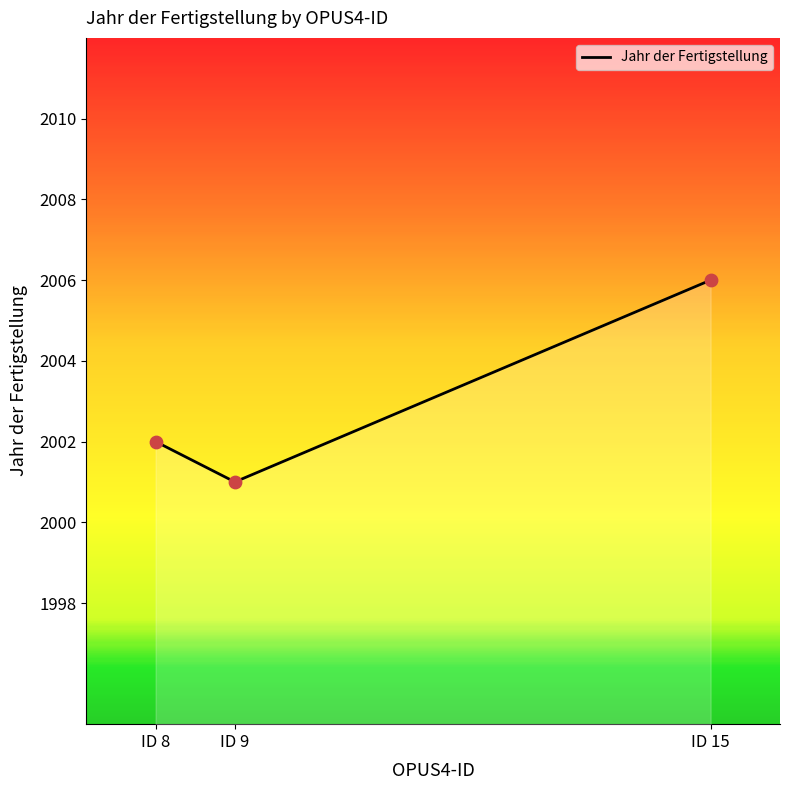

What is the ratio of the value at ID 9 to the value at ID 15?

1.0